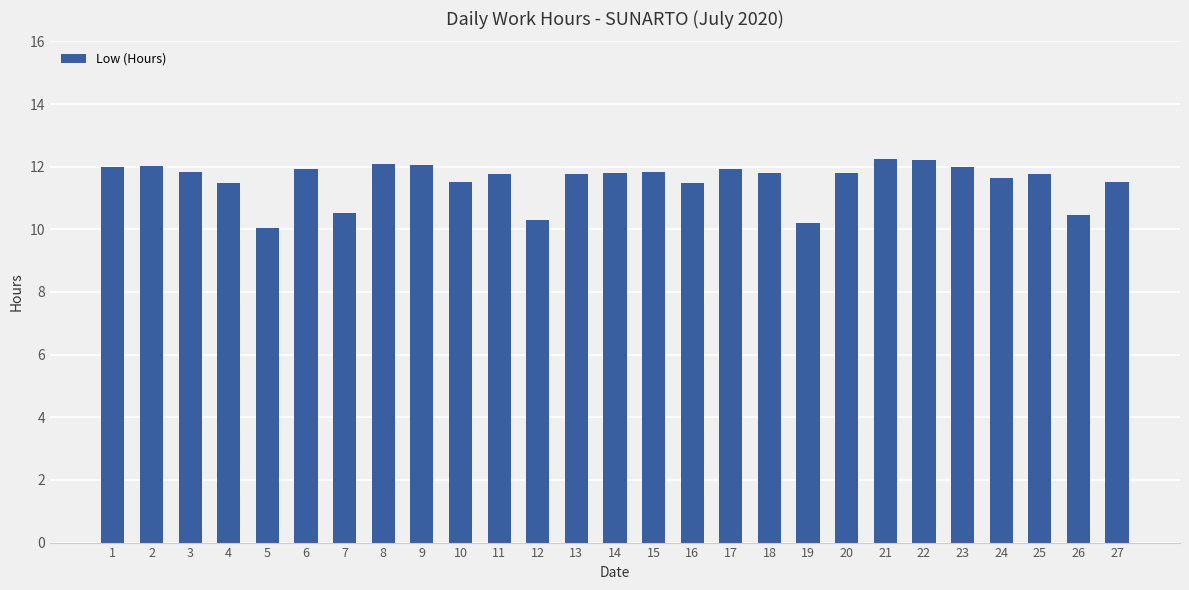

What is the value of the 12th bar from the left?

10.3